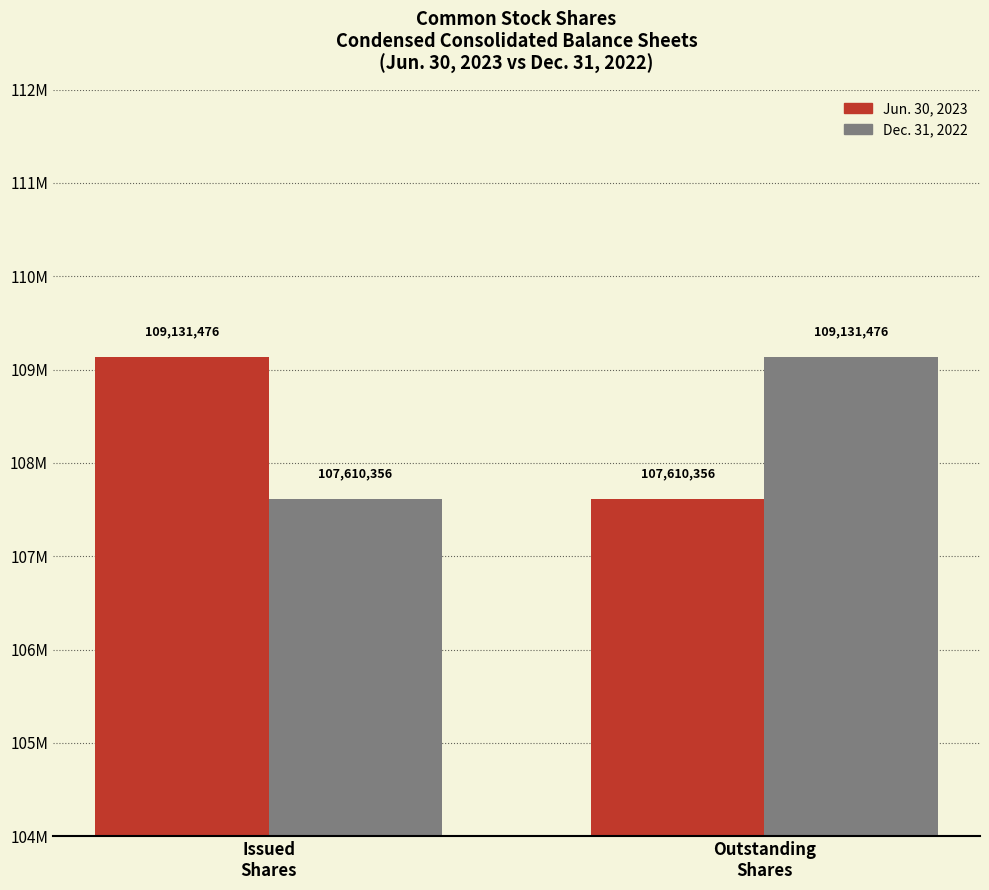

What are all the series names shown in the legend?

Jun. 30, 2023, Dec. 31, 2022